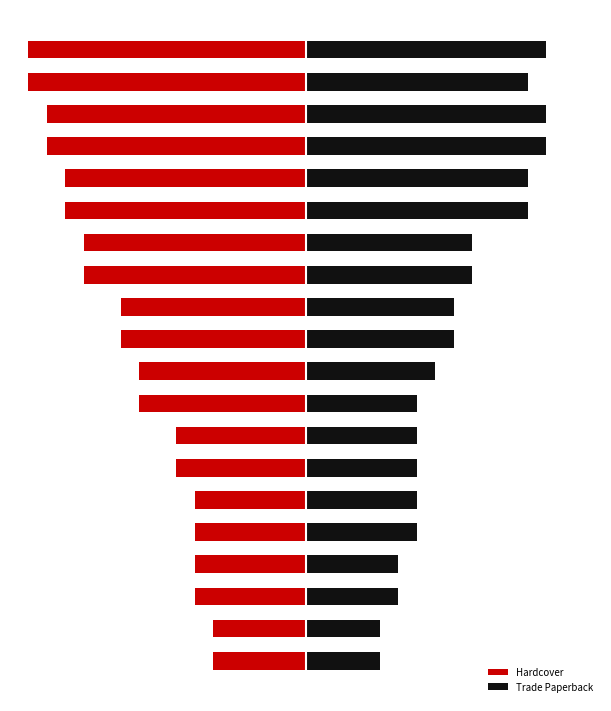

What is the total value across all series at 15?

-1